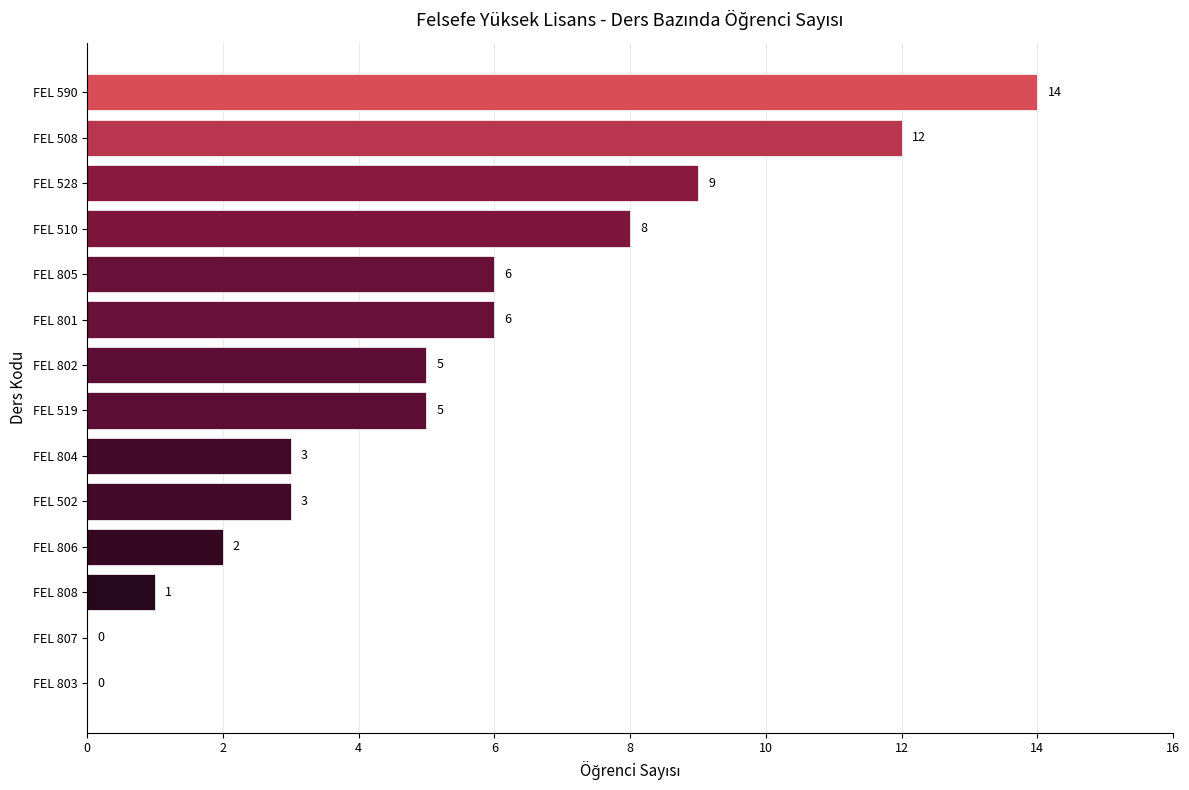

Approximately how many times larger is the value at FEL 804 compared to FEL 806?

1.5